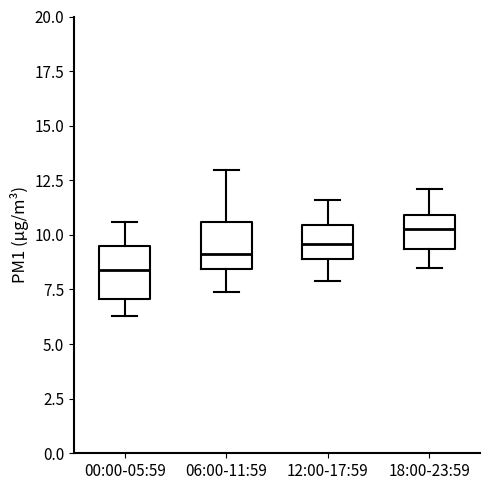

Reading left to right, read every box against the y-axis: the position of its median line, the range the box covers, and the ends of its whiskers. The values are not printed on the chart, so give them approximately, as read against the axis.

00:00-05:59: median 8.5, box 7.0 to 9.5, whiskers 6.5 to 10.5
06:00-11:59: median 9.0, box 8.5 to 10.5, whiskers 7.5 to 13.0
12:00-17:59: median 9.5, box 9.0 to 10.5, whiskers 8.0 to 11.5
18:00-23:59: median 10.5, box 9.5 to 11.0, whiskers 8.5 to 12.0